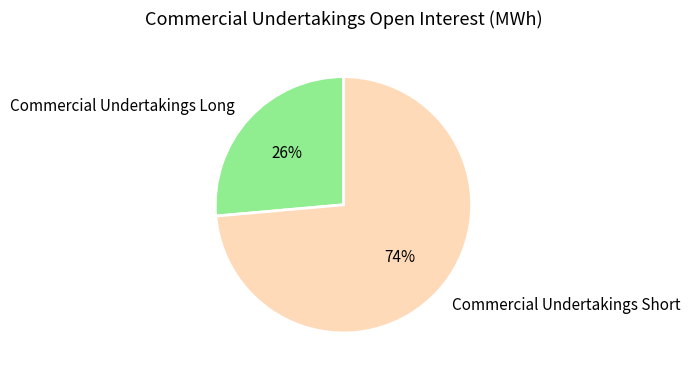

Combined, do Commercial Undertakings Long and Commercial Undertakings Short account for over 50%?

Yes